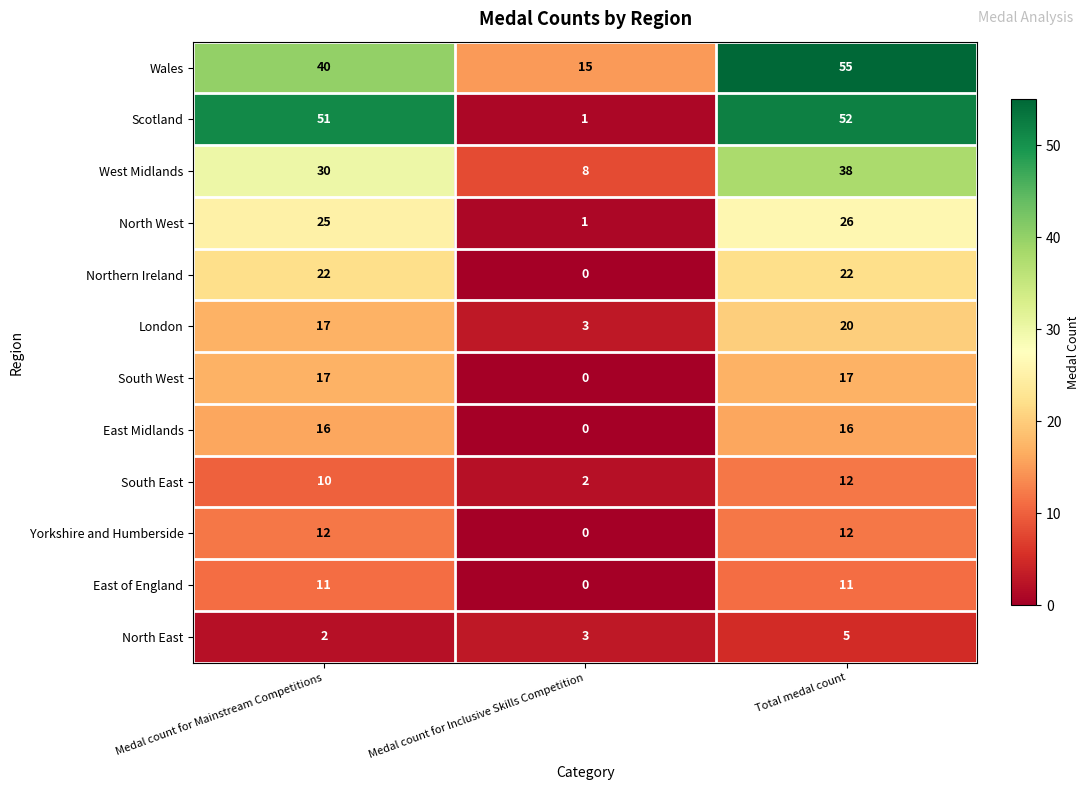

What is the average value of the East of England series?

7